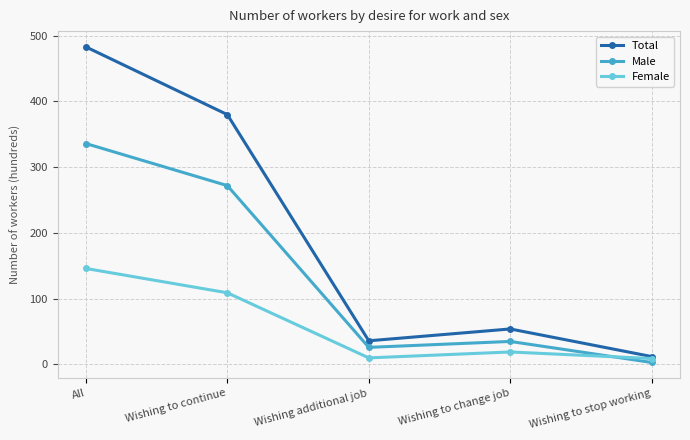

What is the difference between the maximum and minimum values in the Total series?

471